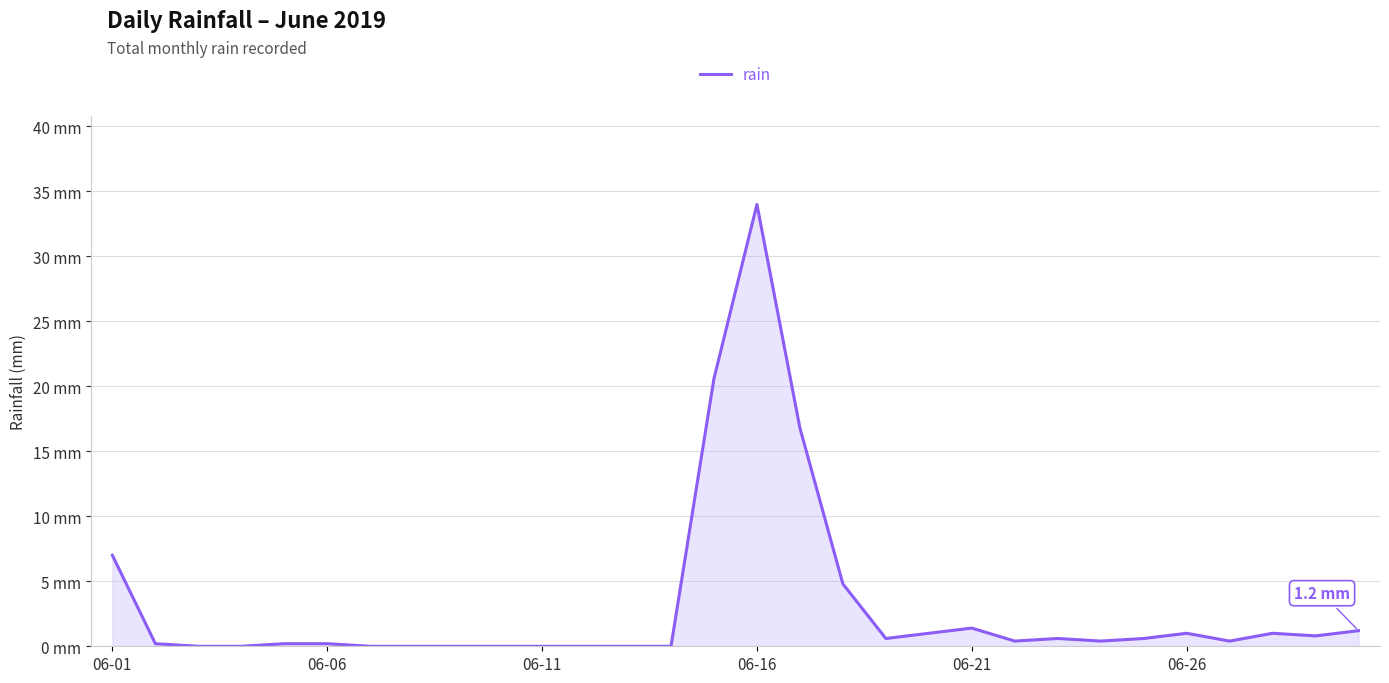

Reading right to left, list all the values displayed in this chart.

1.2	0.8	1.0	0.4	1.0	0.6	0.4	0.6	0.4	1.4	1.0	0.6	4.8	16.8	34.0	20.6	0.0	0.0	0.0	0.0	0.0	0.0	0.0	0.0	0.2	0.2	0.0	0.0	0.2	7.0